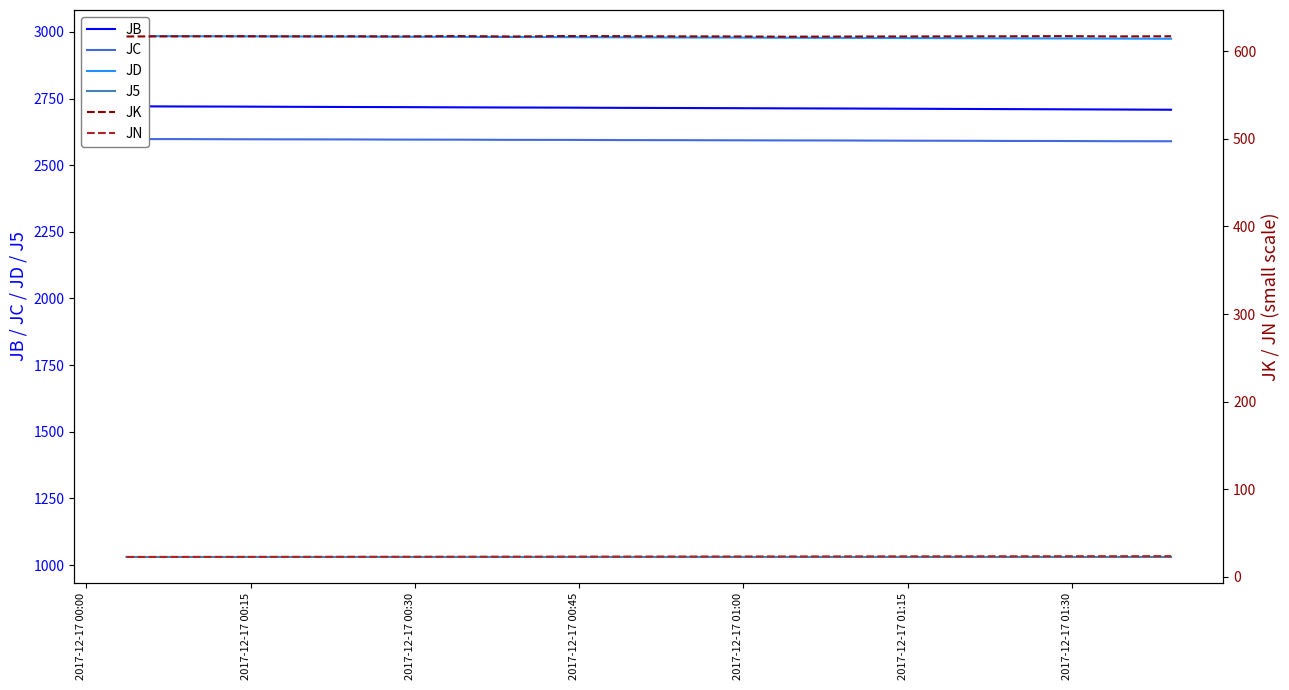

What is the average value of the JK series?

616.8